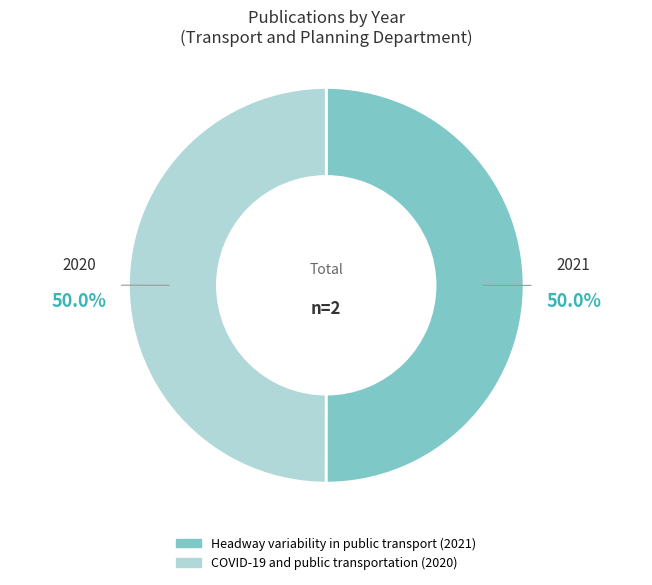

What is the ratio of the value at 2021 to the value at 2020?

1.0